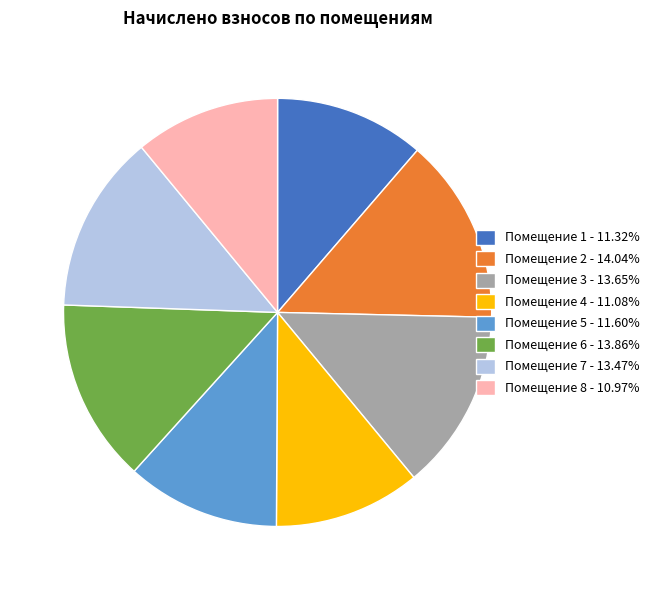

Does any single category account for the majority?

No